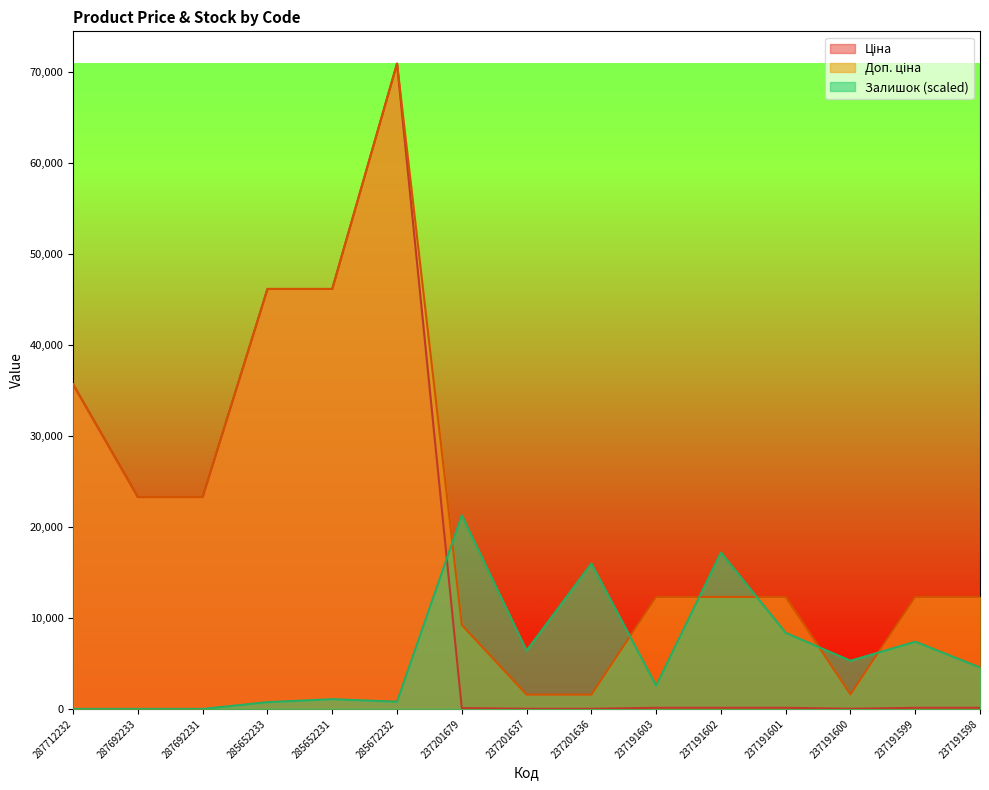

Reading left to right, what are all the values shown in this chart?

Ціна: 35659.4	23278.2	23278.2	46143.9	46143.9	70906.0	92.3	15.7	15.7	123.0	123.0	123.0	16.0	123.0	123.0
Доп. ціна: 35659.4	23278.2	23278.2	46143.9	46143.9	70906.0	9227.0	1569.0	1569.0	12302.0	12302.0	12302.0	1599.0	12302.0	12302.0
Залишок: 0.0	0.0	0.0	743.1	1068.2	789.6	21271.8	6409.4	15977.1	2554.5	17184.6	8360.1	5294.7	7384.7	4551.6